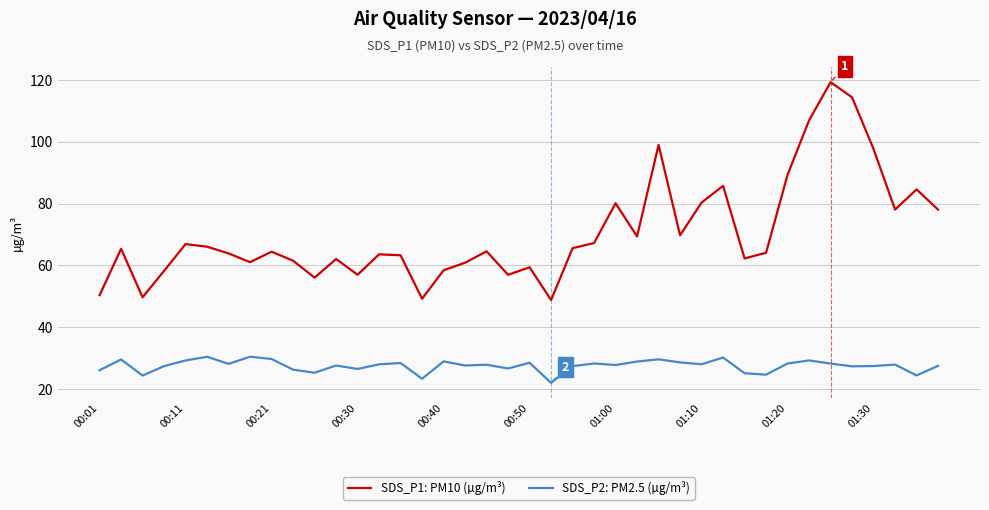

Which series has the largest total across all categories?

SDS_P1: PM10 (µg/m³)